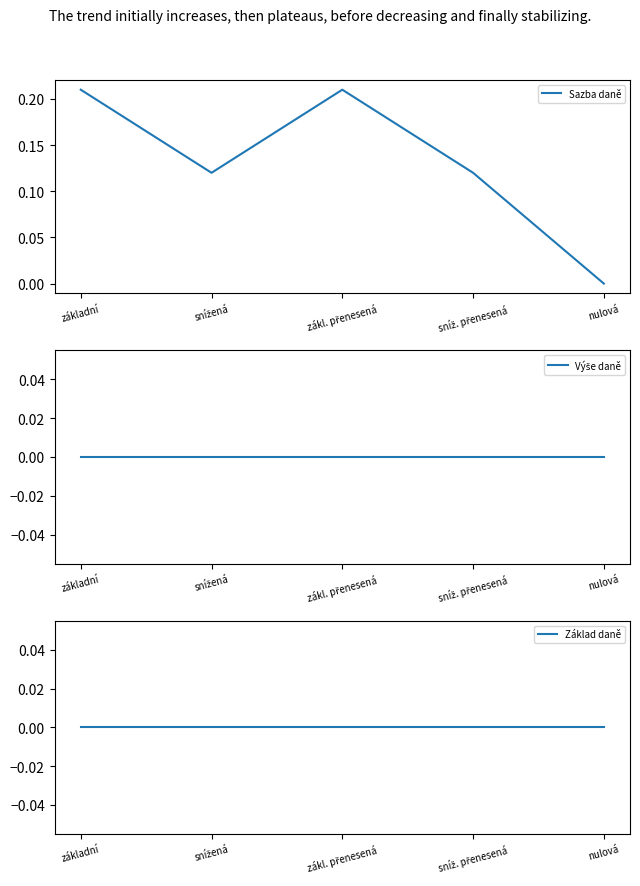

Reading left to right, list all the values displayed in this chart.

Sazba daně: 0.2	0.1	0.2	0.1	0.0
Výše daně: 0.0	0.0	0.0	0.0	0.0
Základ daně: 0.0	0.0	0.0	0.0	0.0